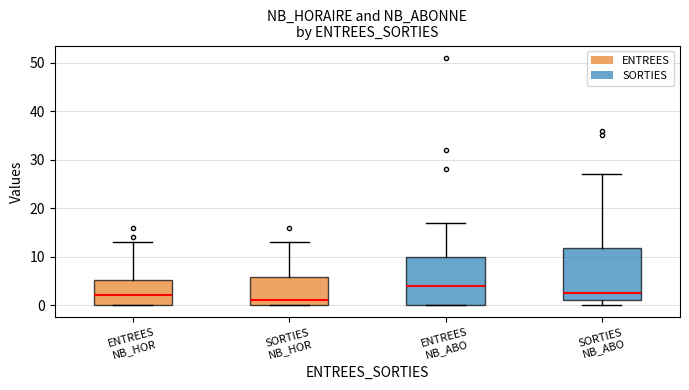

Which box has the highest median line?

ENTREES NB_ABO